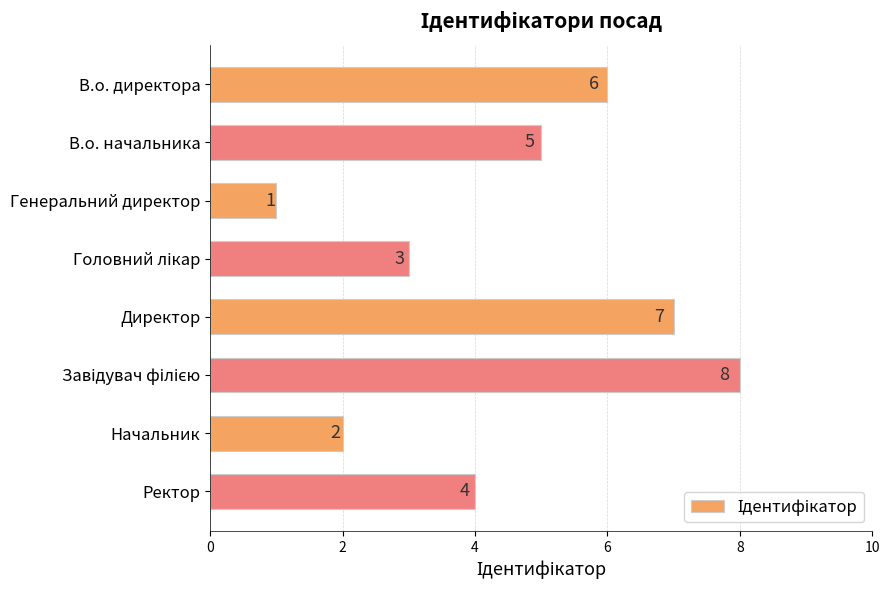

How many distinct data groups are displayed?

1